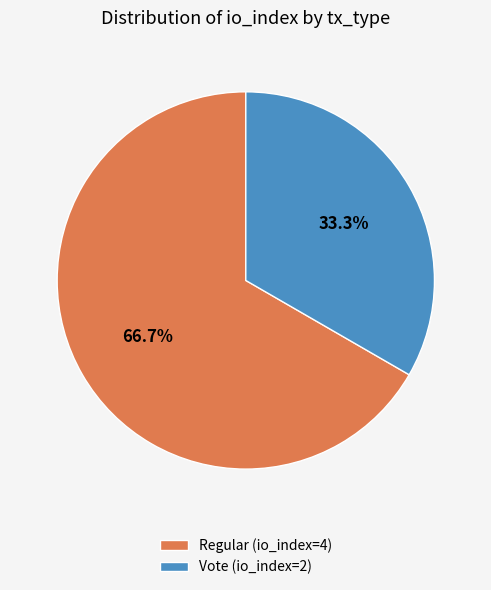

To the nearest percent, what is the difference between the largest and smallest slice percentages?

33%